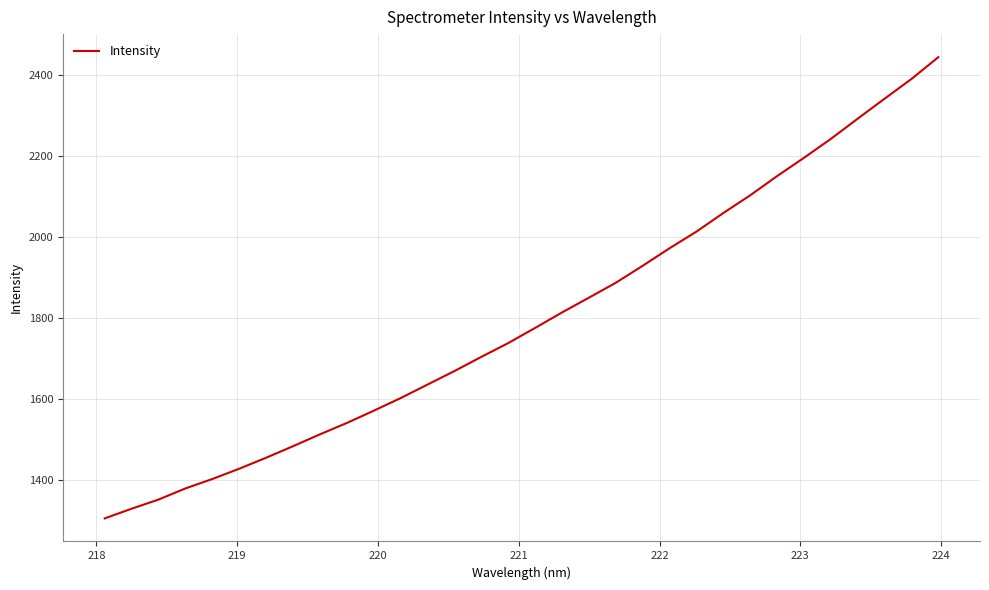

What is the difference between the maximum and minimum values?

1141.3